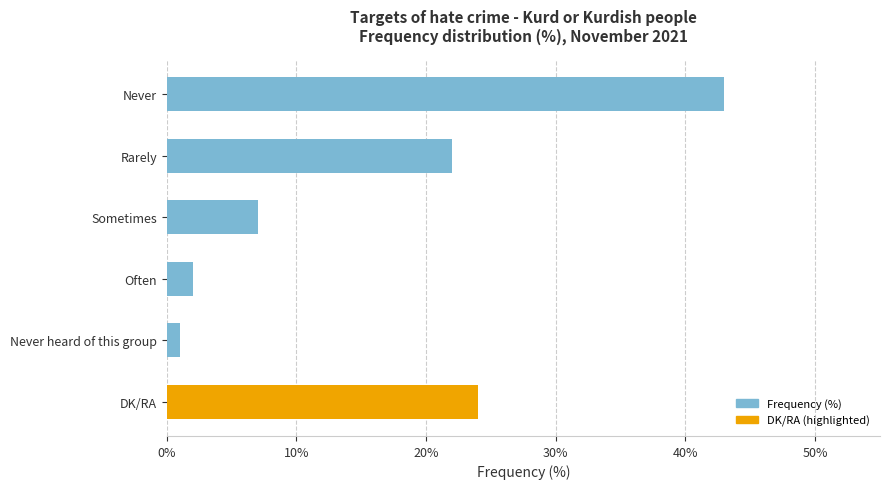

What position from the bottom is Never?

6